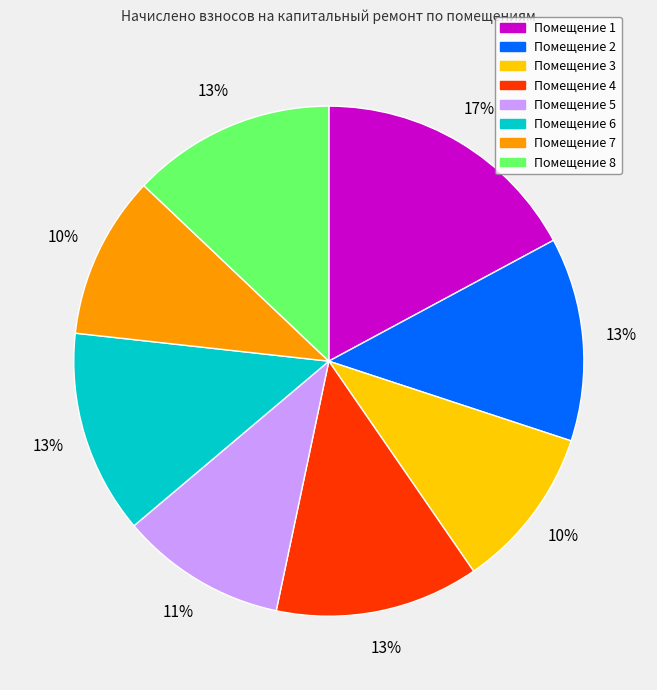

What percentage is the Помещение 3 slice, to the nearest percent?

10%